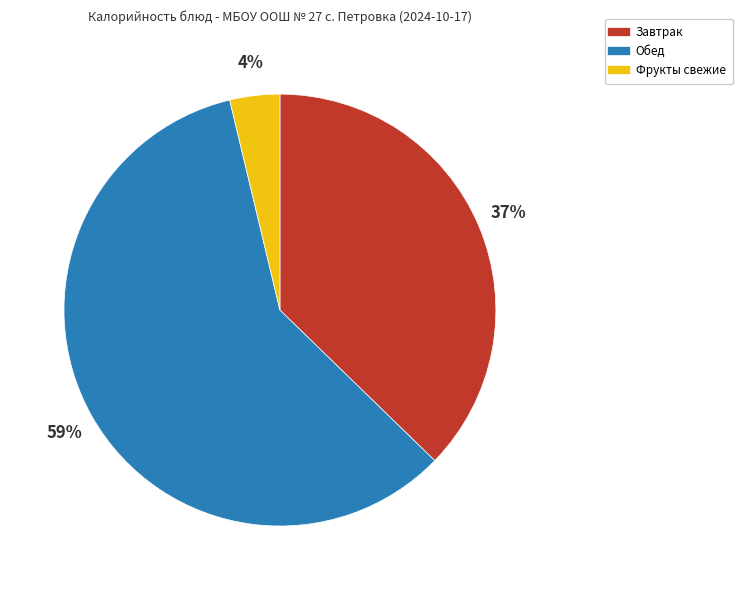

Does any single category account for the majority?

Yes